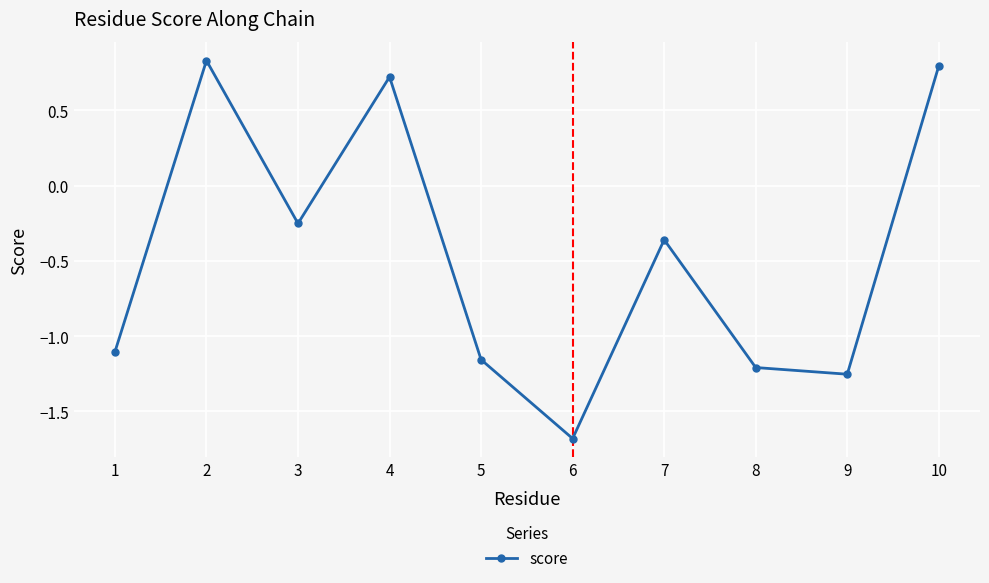

How many lines are shown in the chart?

1